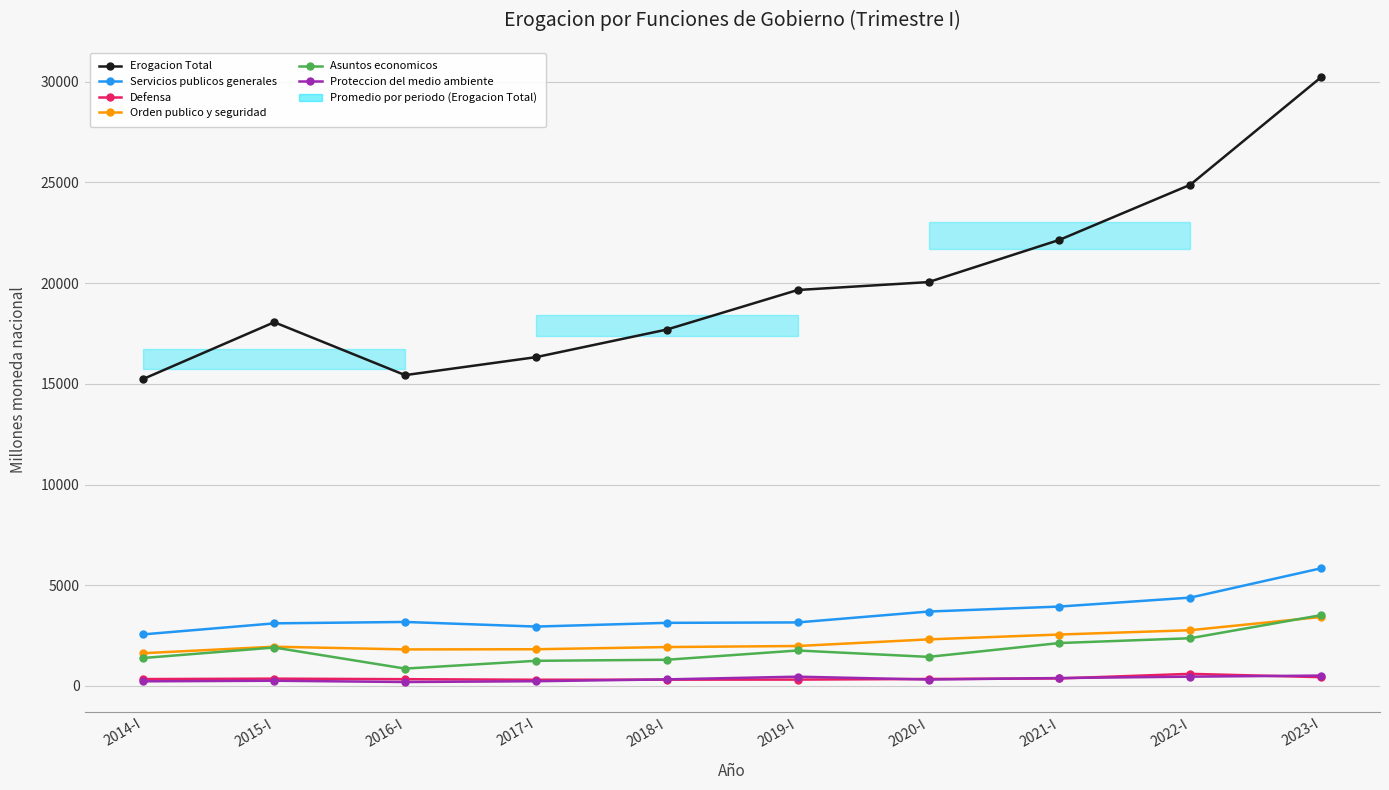

Which has a higher value, 2015-I or 2017-I?

2015-I